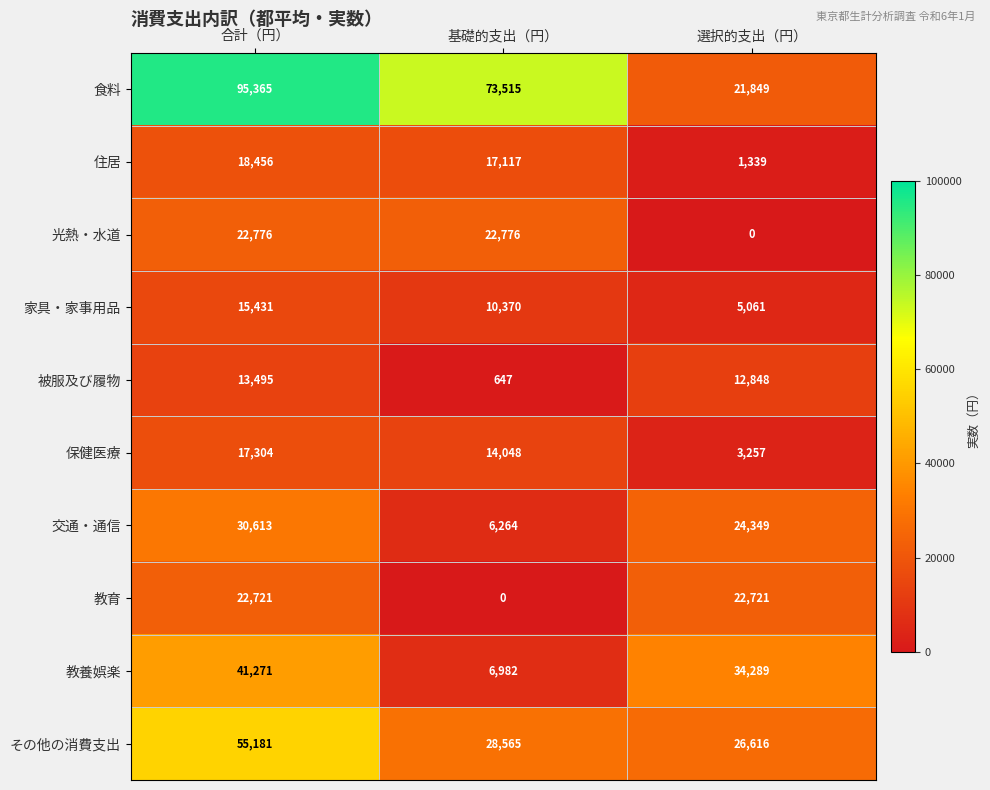

True or false: 交通・通信 has a value of 44646 at 合計（円）.

False